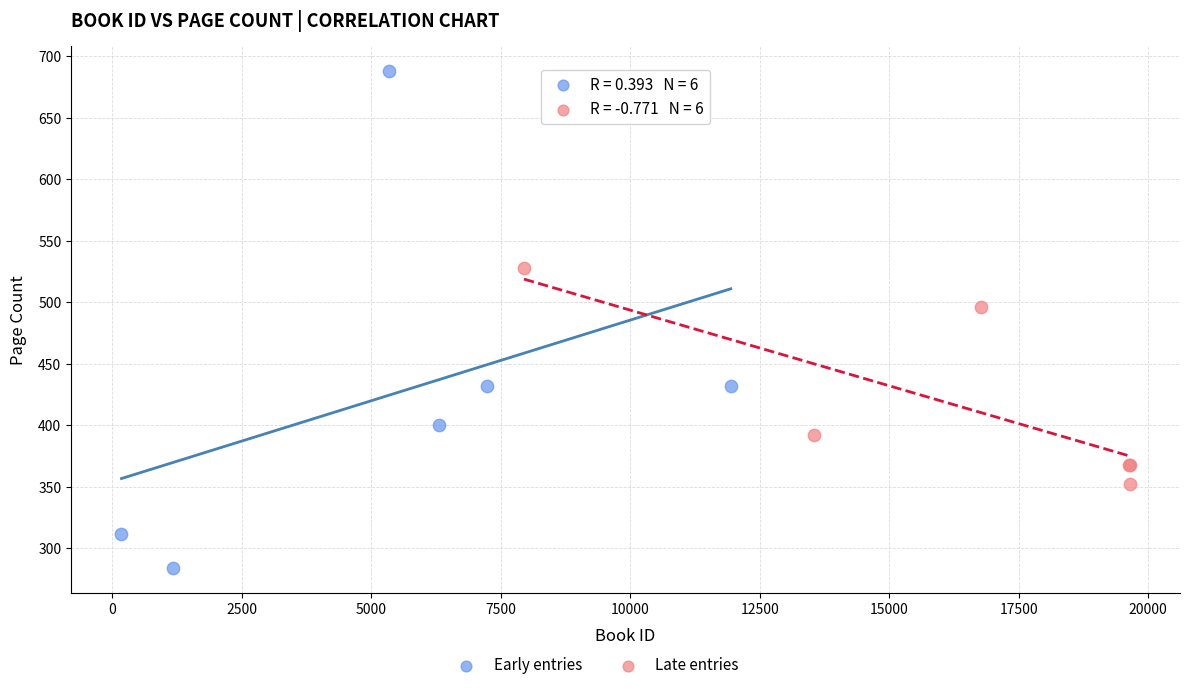

Which series contains the lowest Y value?

Early entries